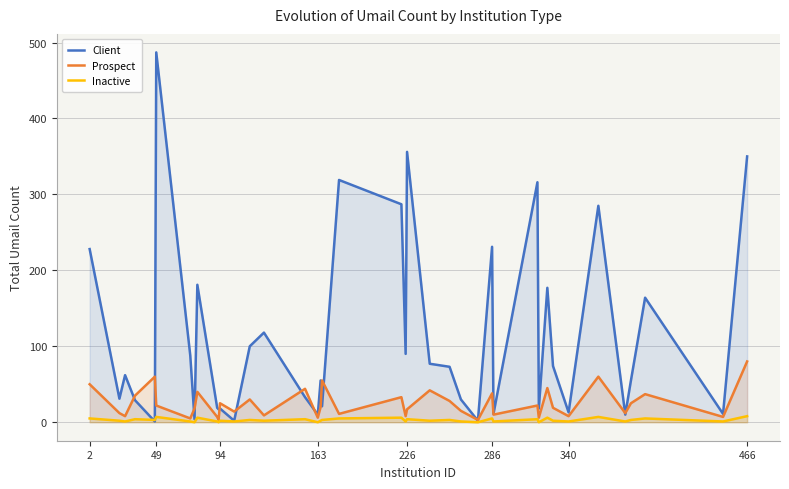

How many interior local peaks does the Client series have?

13